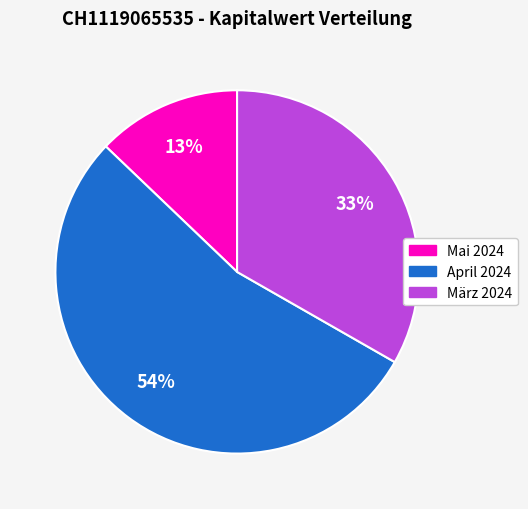

To the nearest percent, what is the difference between the largest and smallest slice percentages?

41%